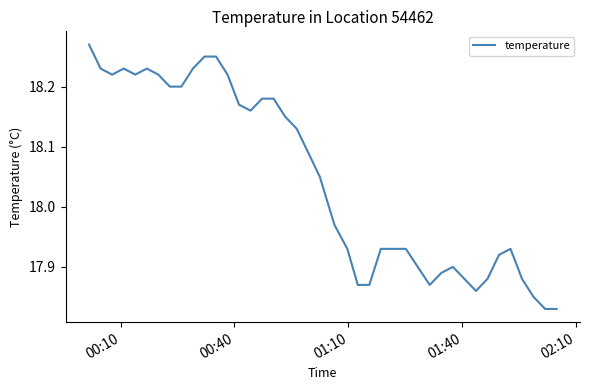

What is the sum of all values?

722.0